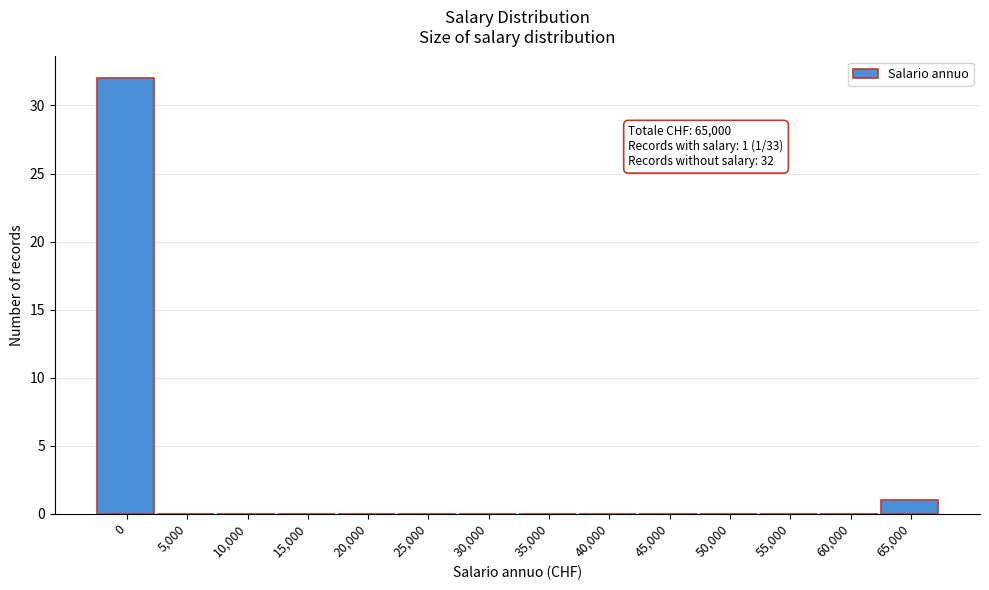

Reading right to left, what are all the values shown in this chart?

65,000=1	60,000=0	55,000=0	50,000=0	45,000=0	40,000=0	35,000=0	30,000=0	25,000=0	20,000=0	15,000=0	10,000=0	5,000=0	0=32